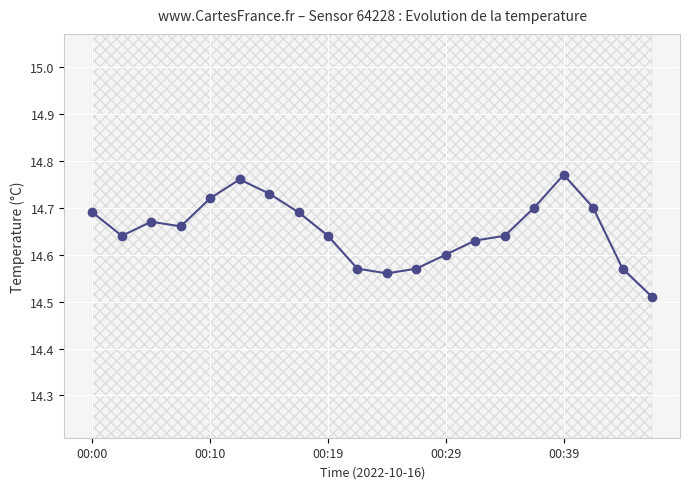

True or false: the data has more than 0 interior local peaks.

True